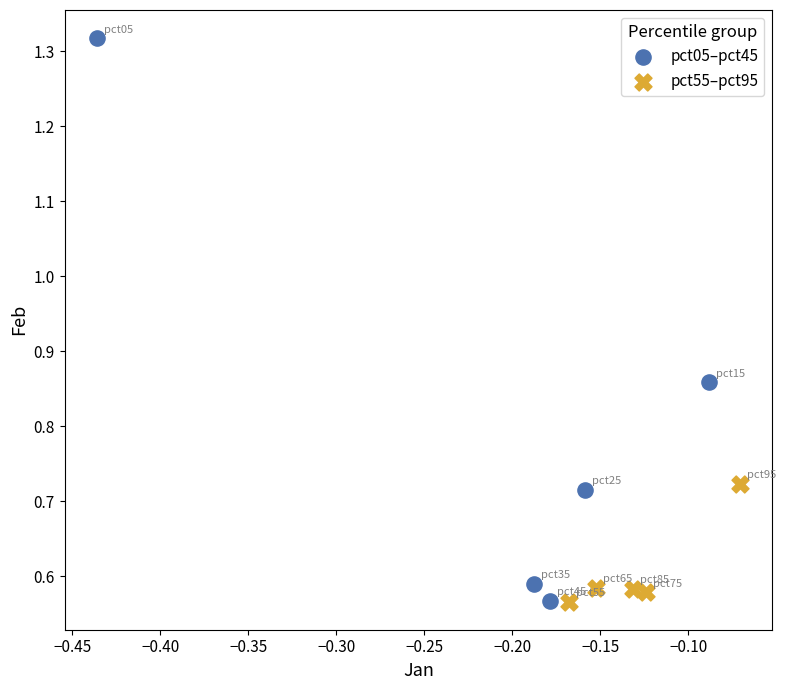

Which series has the largest Y range (max minus min)?

pct05–pct45